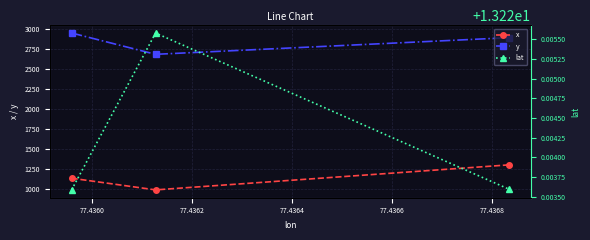

How many lines are shown in the chart?

3